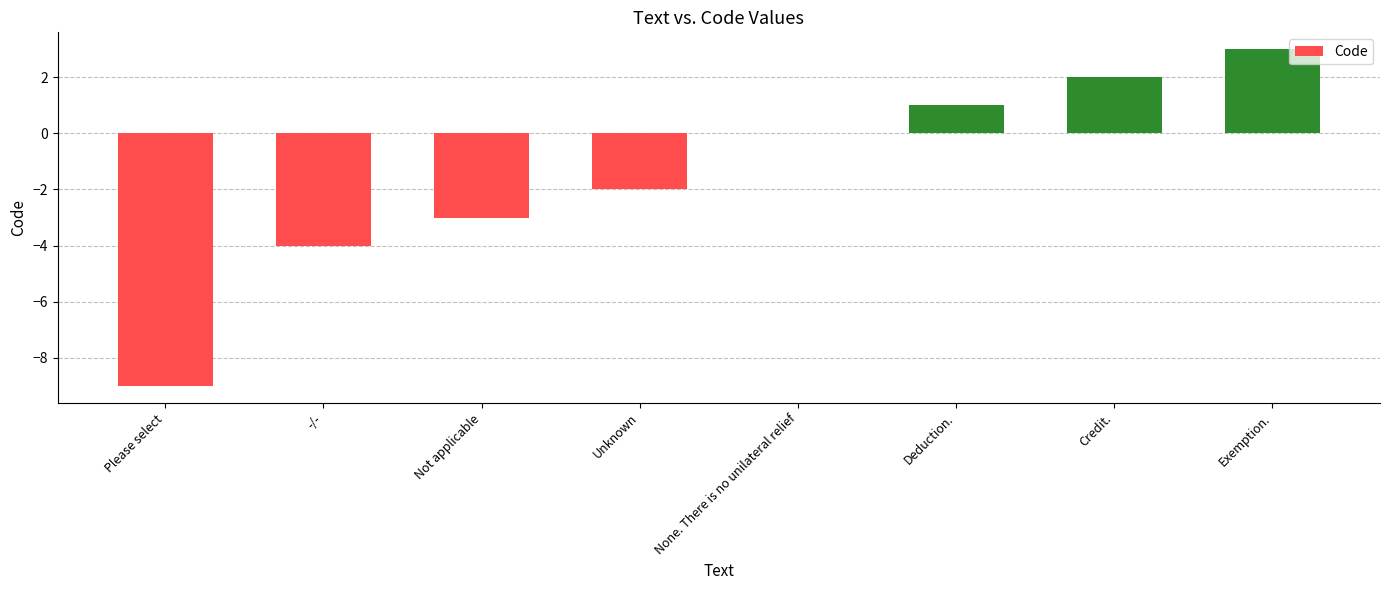

What is the change in value from Unknown to Deduction.?

+3